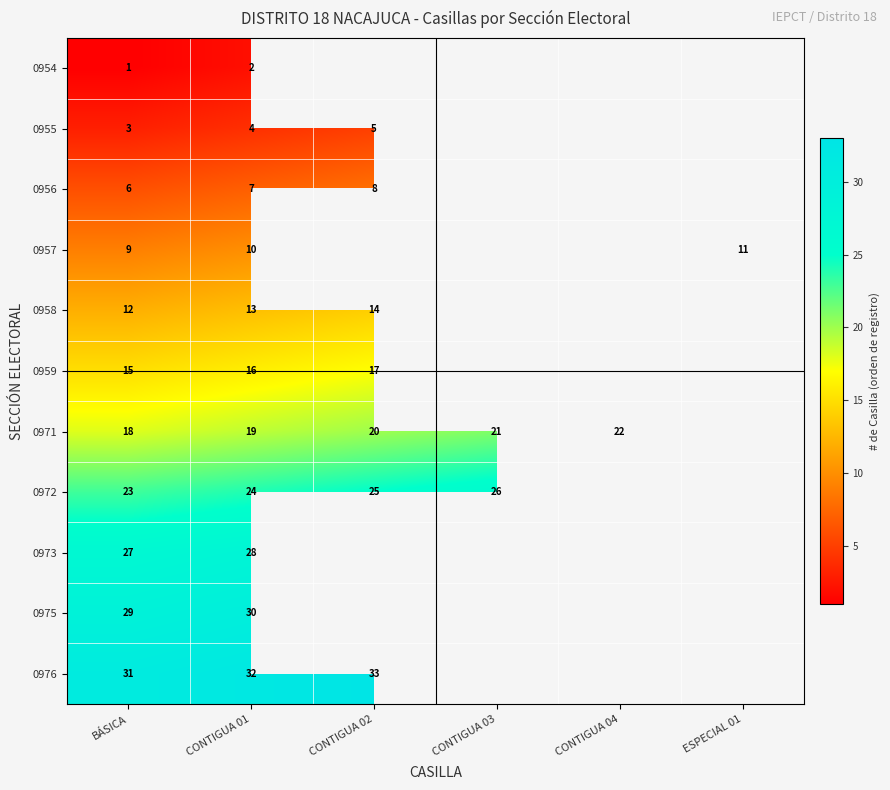

The value of 0973 at CONTIGUA 01 is 28. True or false?

True